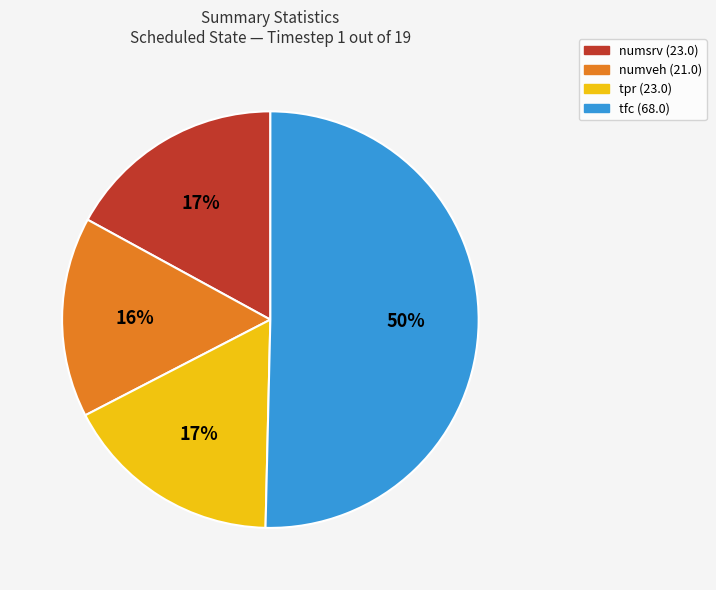

What percentage is the tfc slice, to the nearest percent?

50%